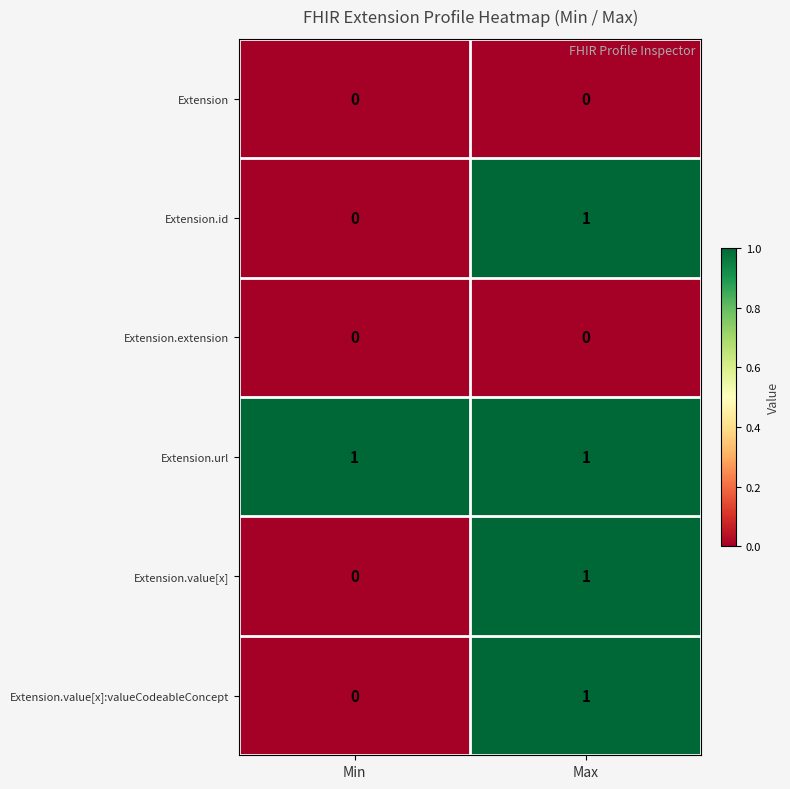

Reading left to right, what are all the values shown in this chart?

Extension: Min=0	Max=0
Extension.id: Min=0	Max=1
Extension.extension: Min=0	Max=0
Extension.url: Min=1	Max=1
Extension.value[x]: Min=0	Max=1
Extension.value[x]:valueCodeableConcept: Min=0	Max=1